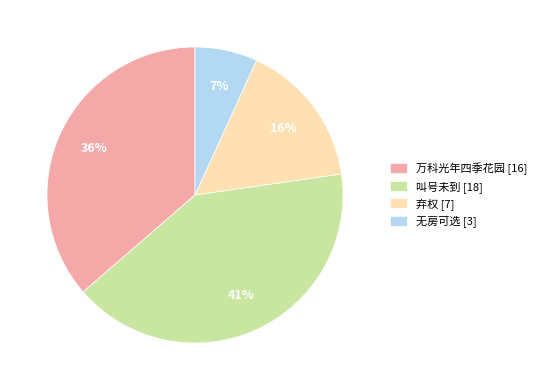

Rank the categories by value from lowest to highest.

无房可选, 弃权, 万科光年四季花园, 叫号未到